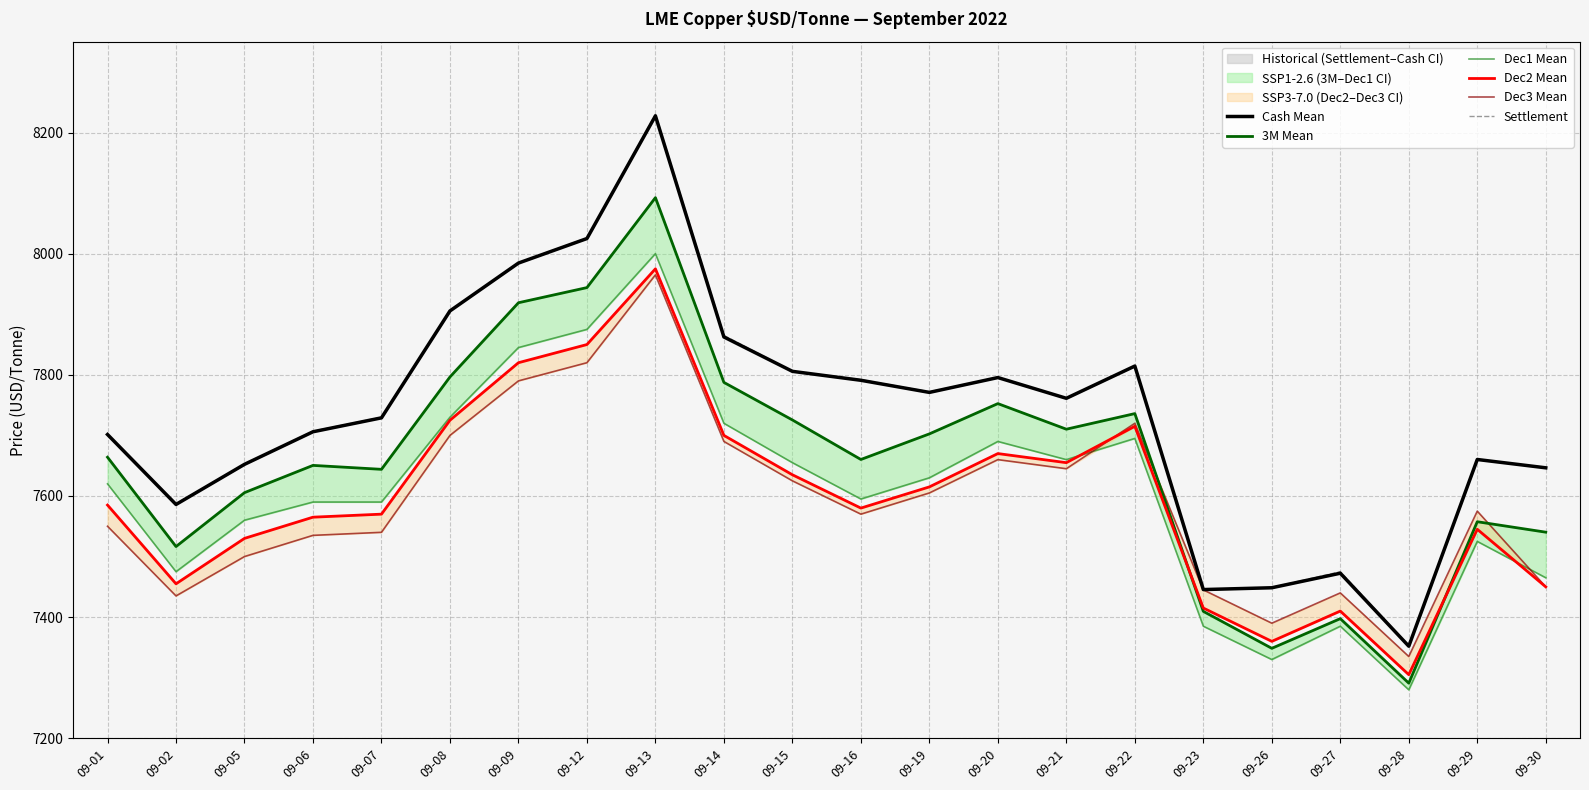

Which series has the widest spread of values?

Settlement